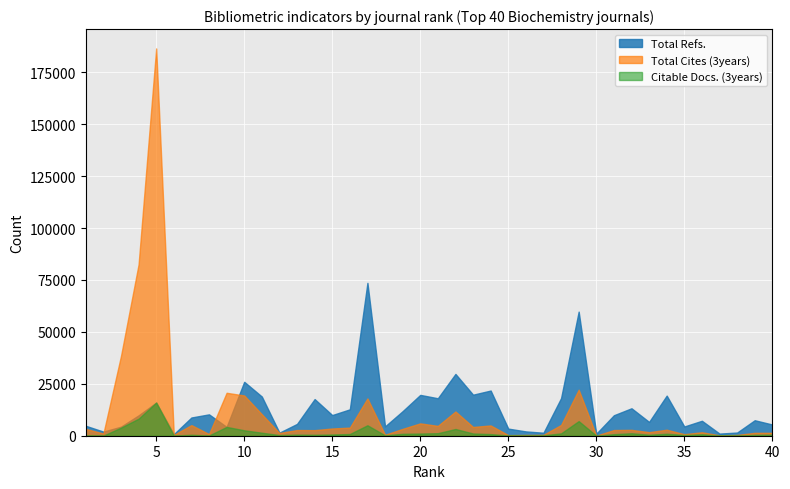

What is the minimum value for Total Cites (3years)?

49